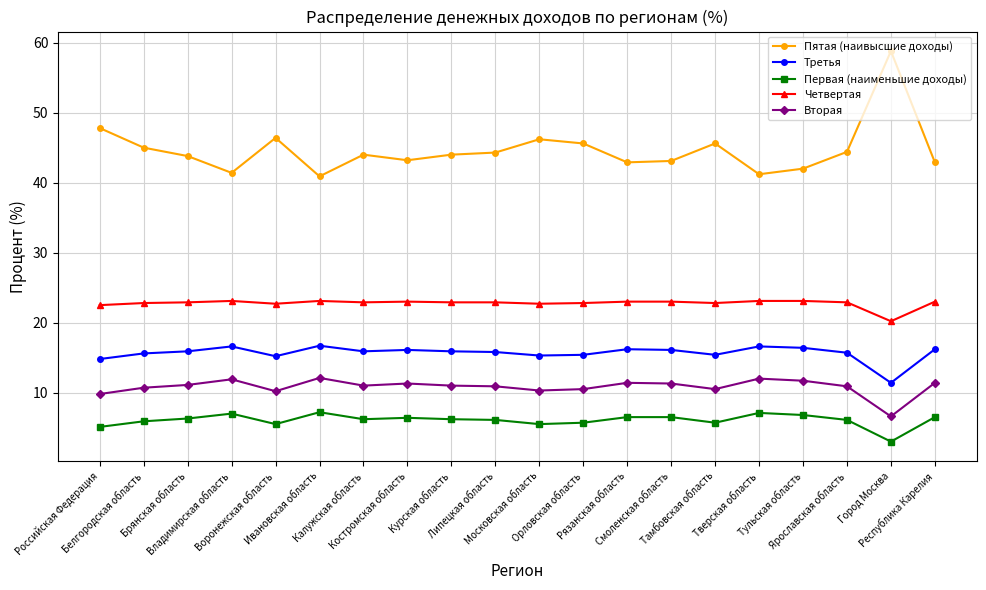

What is the label of the 3rd point from the right?

Ярославская область